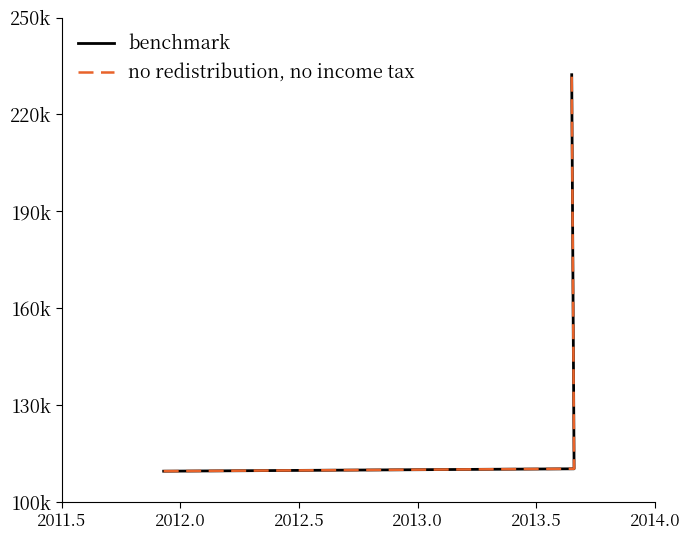

List the series in order of their peak value, highest first.

no redistribution, no income tax, benchmark